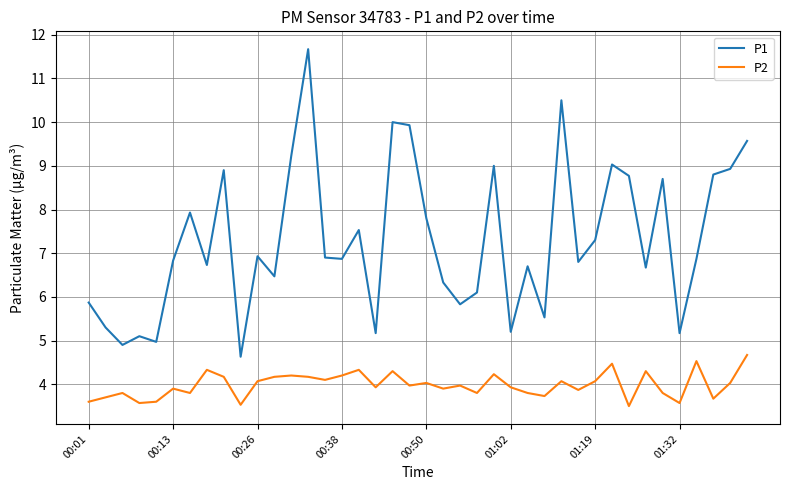

True or false: P2 and P1 intersect in this chart.

False